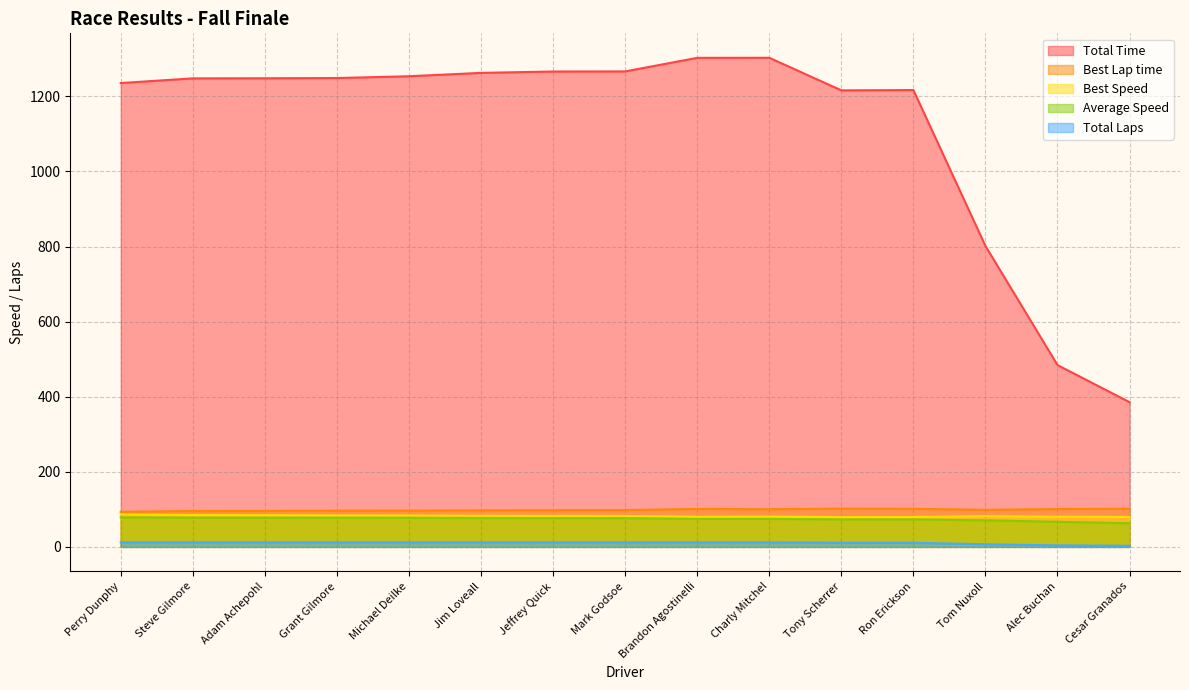

Is the value of Total Time at Adam Achepohl greater than the value of Best Speed at Cesar Granados?

Yes